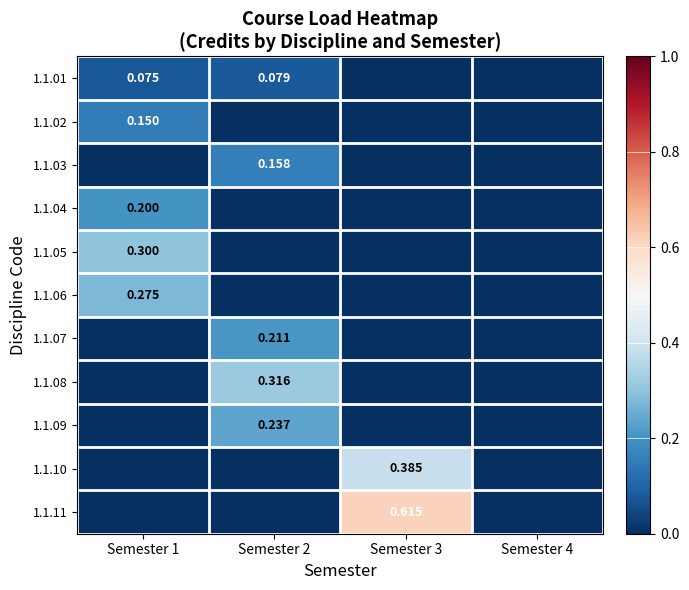

At which label does 1.1.01 reach its minimum?

Semester 3